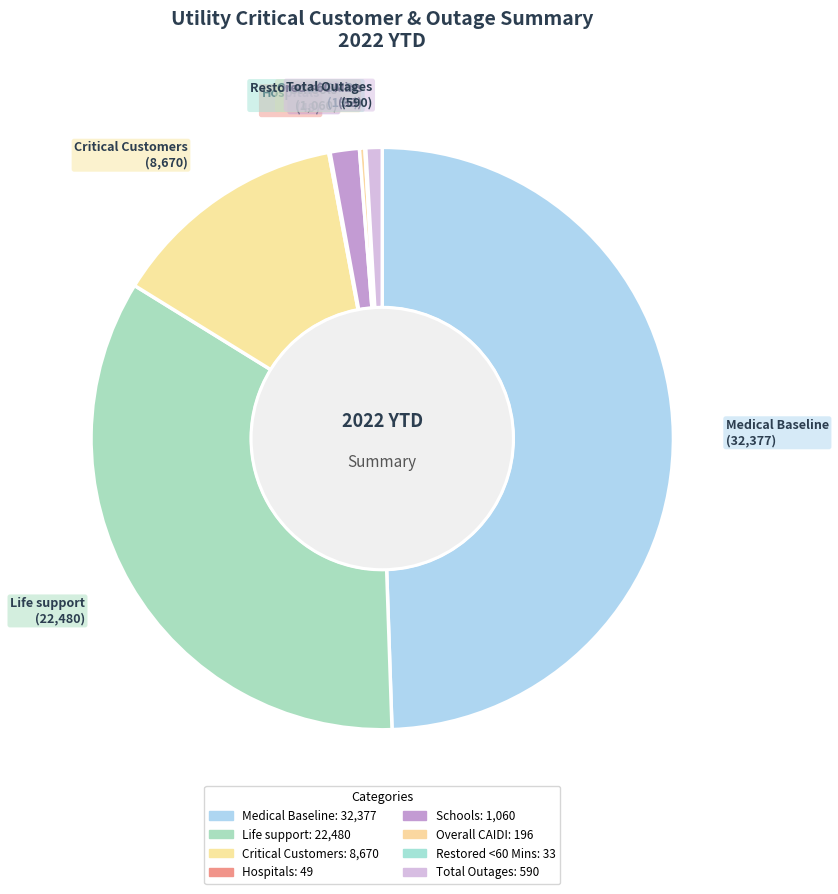

To the nearest percent, what portion does Total Outages represent?

1%